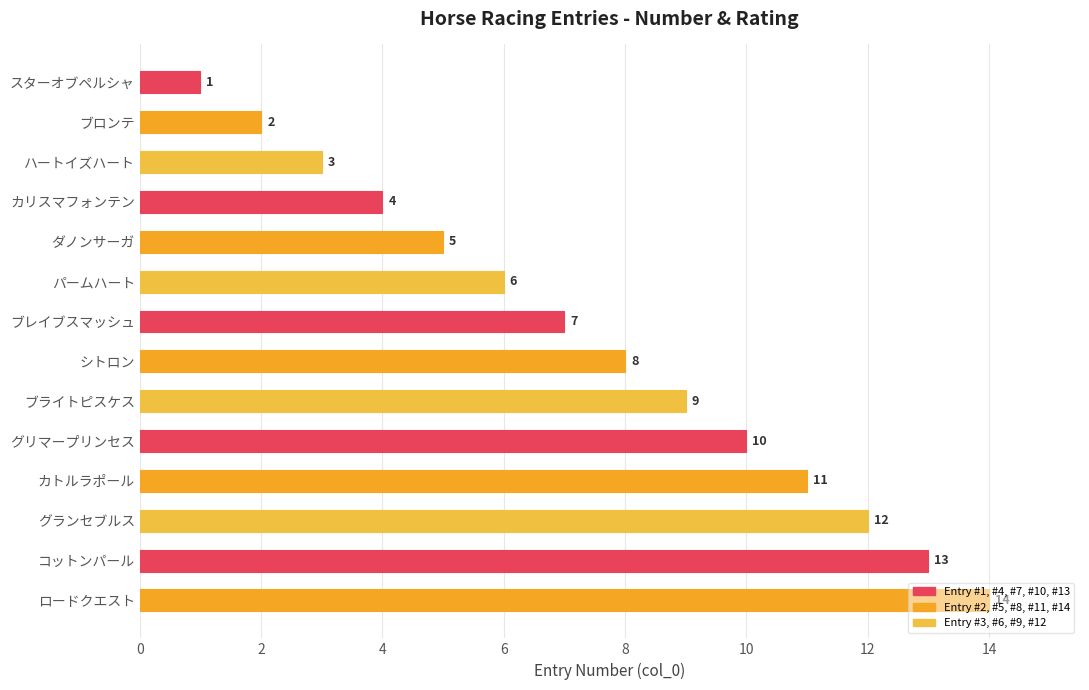

What is the greatest value displayed?

14